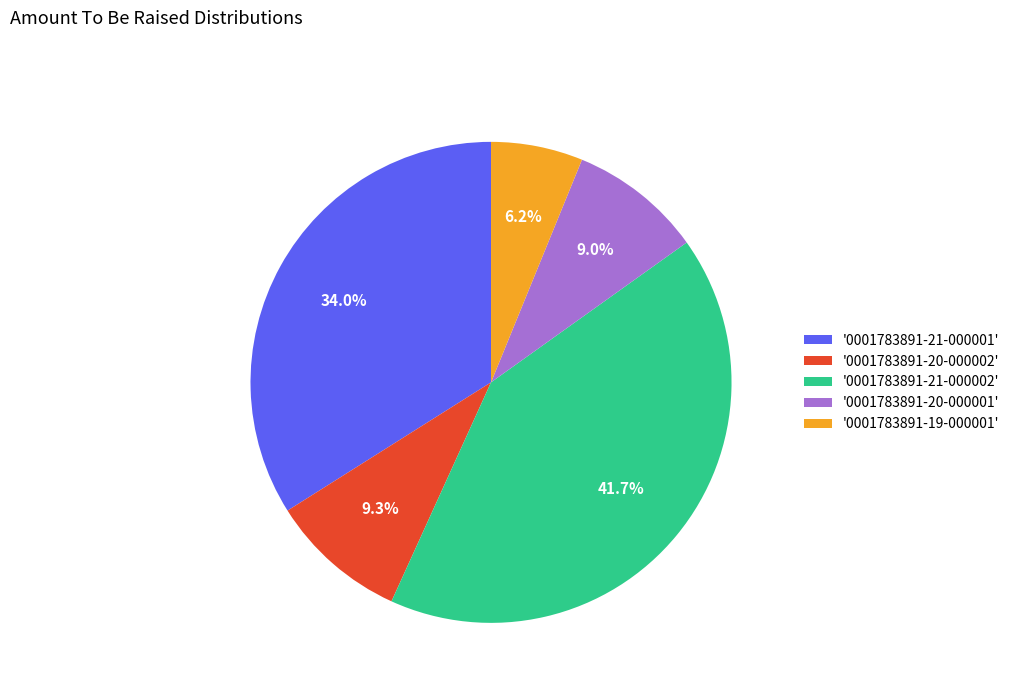

Combined, what portion of the pie is '0001783891-20-000002' and '0001783891-21-000001'?

43.2%